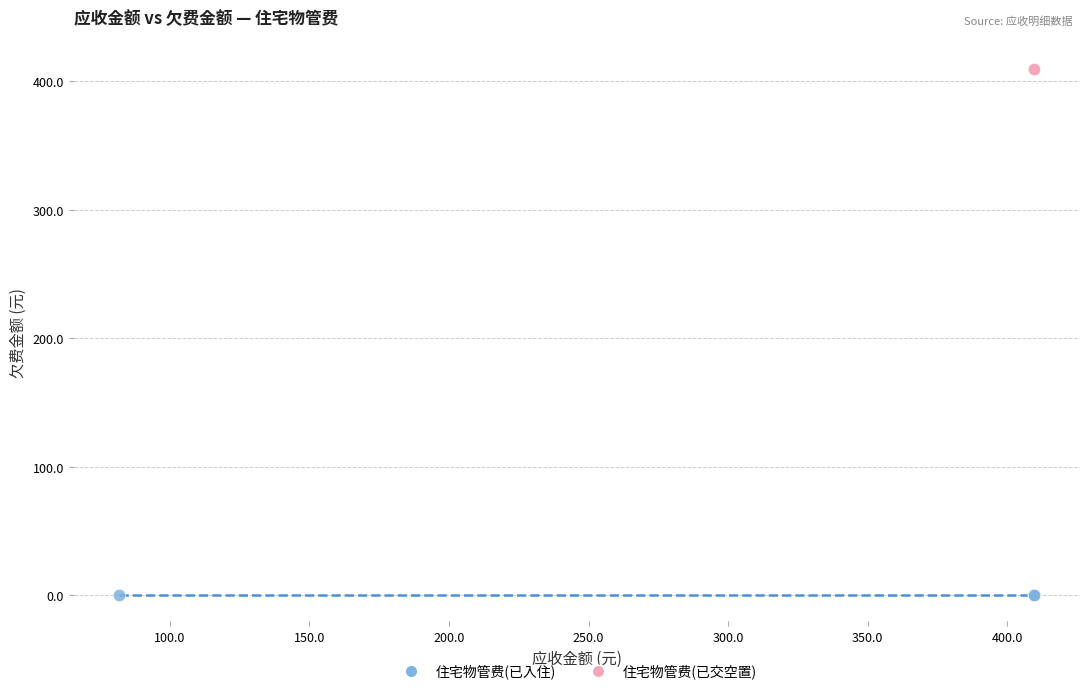

Which series reaches the maximum Y coordinate?

住宅物管费(已交空置)